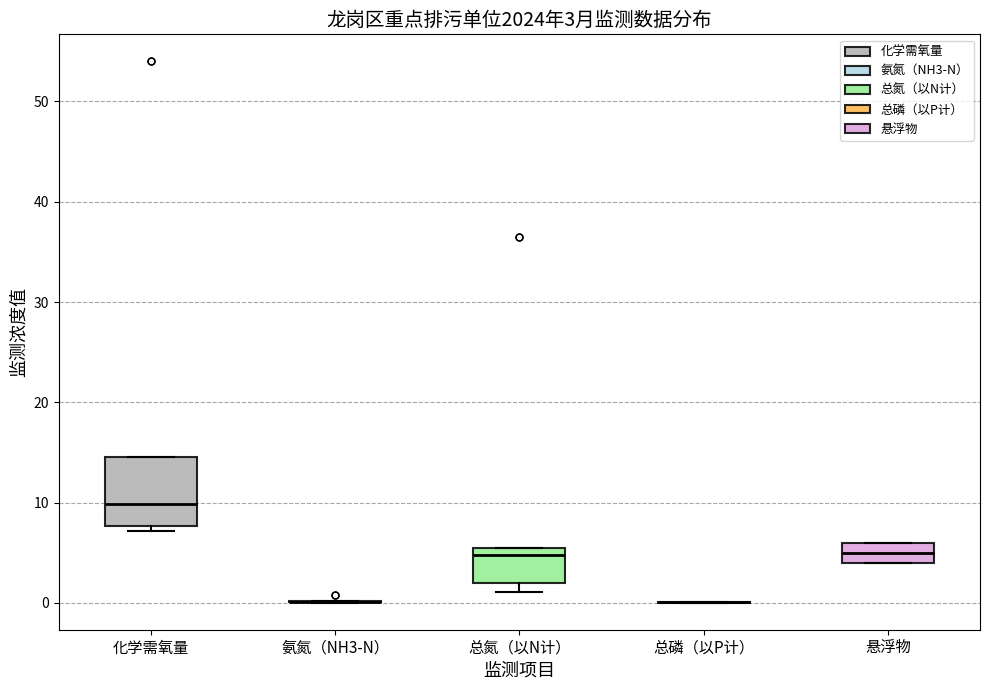

Comparing the boxes themselves (not the whiskers), which one is the tallest?

化学需氧量